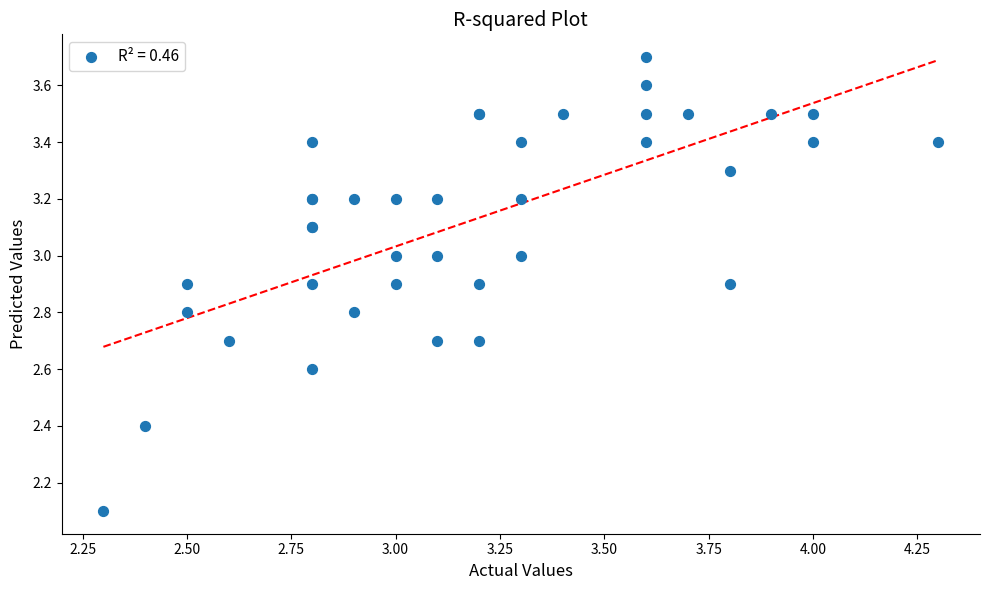

What Y value in the scatter plot is closest to 2?

2.1